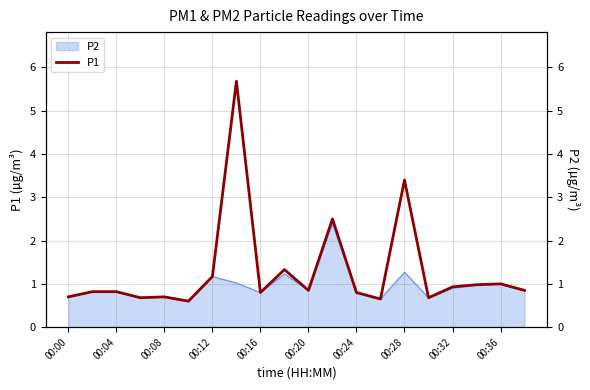

Reading right to left, what are all the values shown in this chart?

0.8	1.0	1.0	0.9	0.7	3.4	0.7	0.8	2.5	0.8	1.3	0.8	5.7	1.2	0.6	0.7	0.7	0.8	0.8	0.7